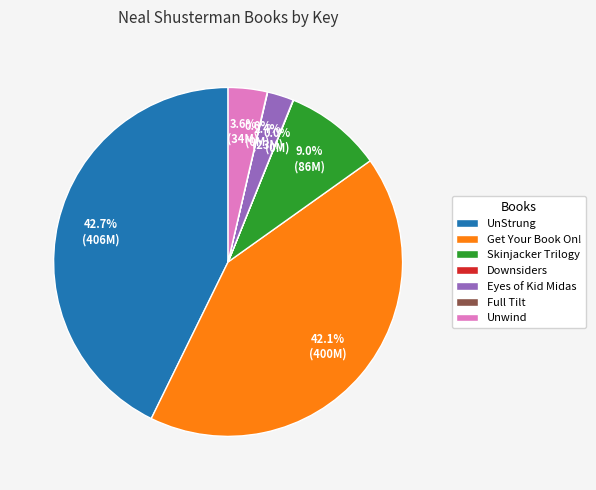

Is it true that UnStrung is 57% of the pie?

False